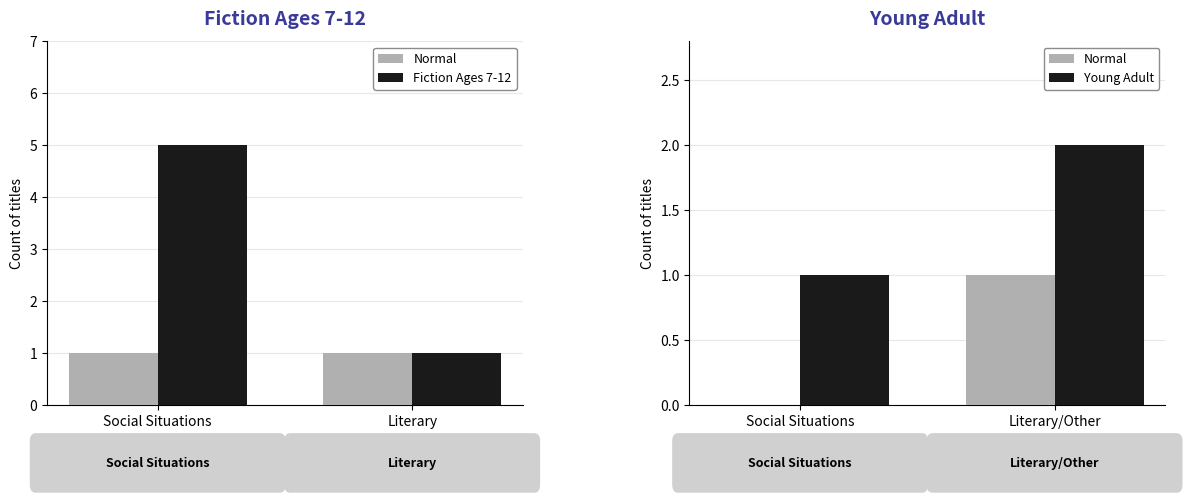

Rank the series by their average value, from highest to lowest.

Fiction Ages 7-12, Young Adult, Normal